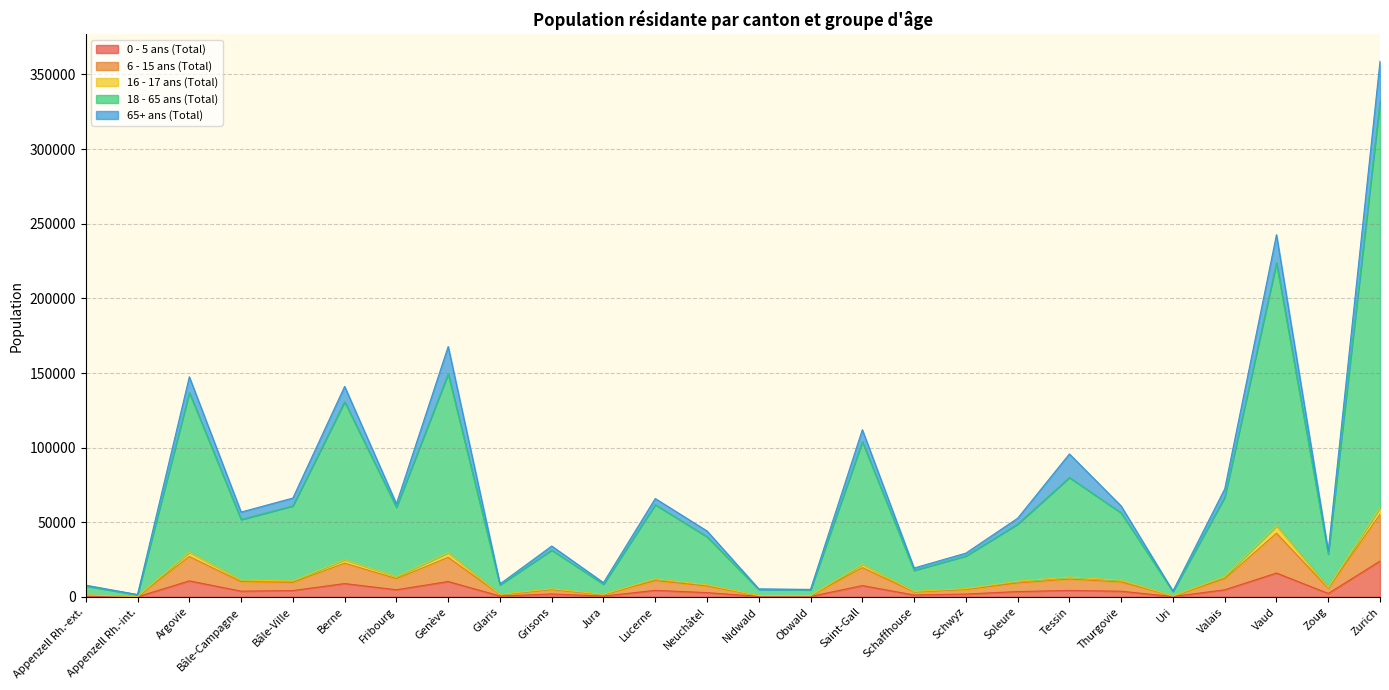

What is the total value across all series at Zurich?

358886